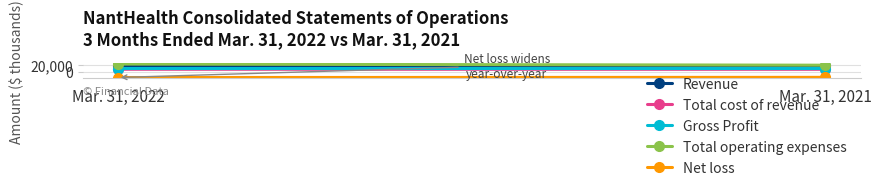

Which has a higher value, Mar. 31, 2021 or Mar. 31, 2022?

Mar. 31, 2022